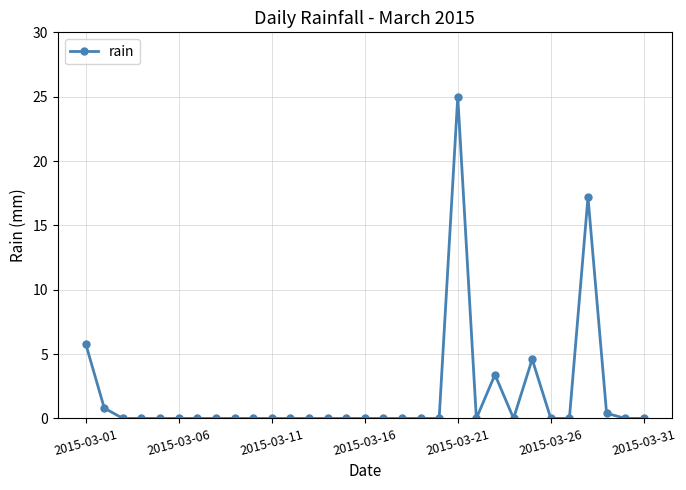

Reading right to left, extract all data points from this chart.

0.0	0.0	0.4	17.2	0.0	0.0	4.6	0.0	3.4	0.0	25.0	0.0	0.0	0.0	0.0	0.0	0.0	0.0	0.0	0.0	0.0	0.0	0.0	0.0	0.0	0.0	0.0	0.0	0.0	0.8	5.8